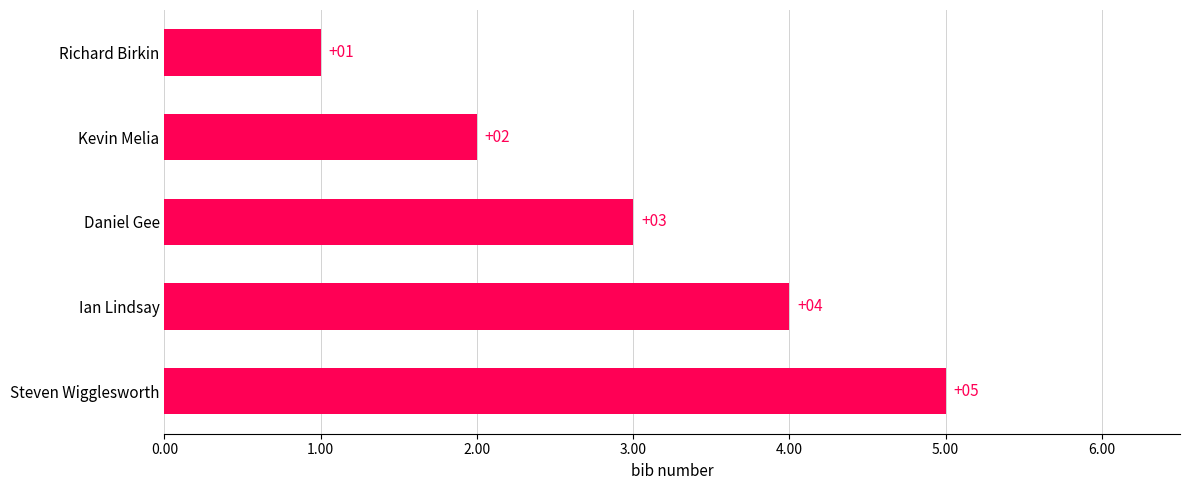

Where is the data nearest to the value 3?

Daniel Gee